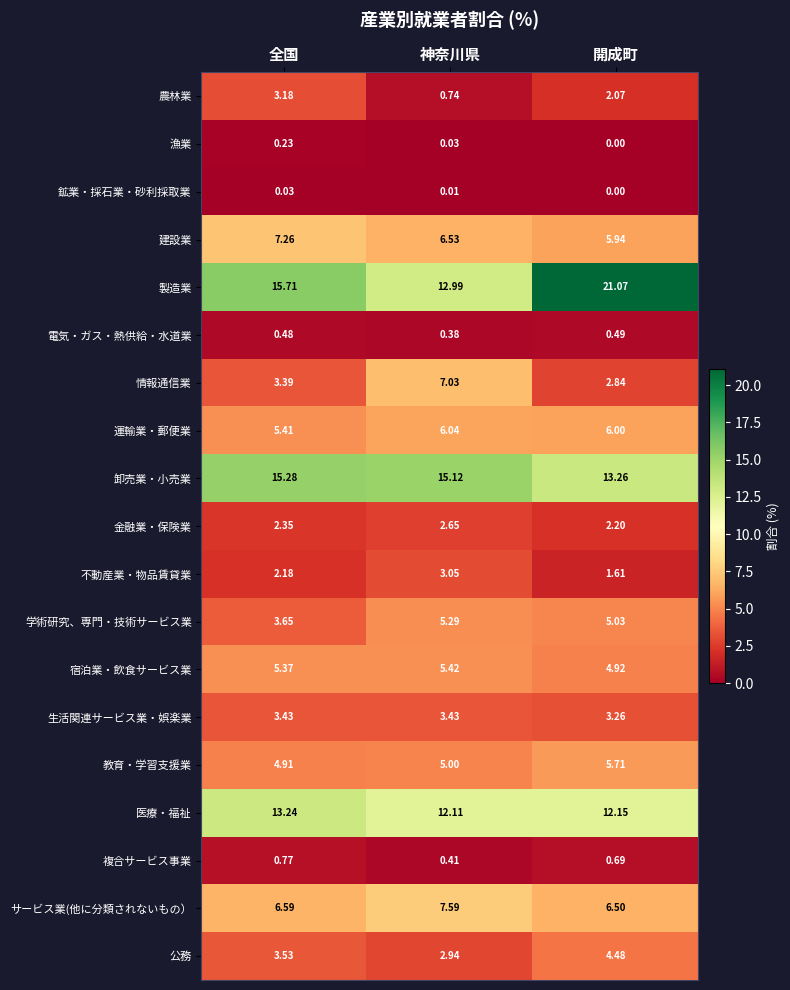

Rank the categories by 卸売業・小売業 value from lowest to highest.

開成町, 神奈川県, 全国